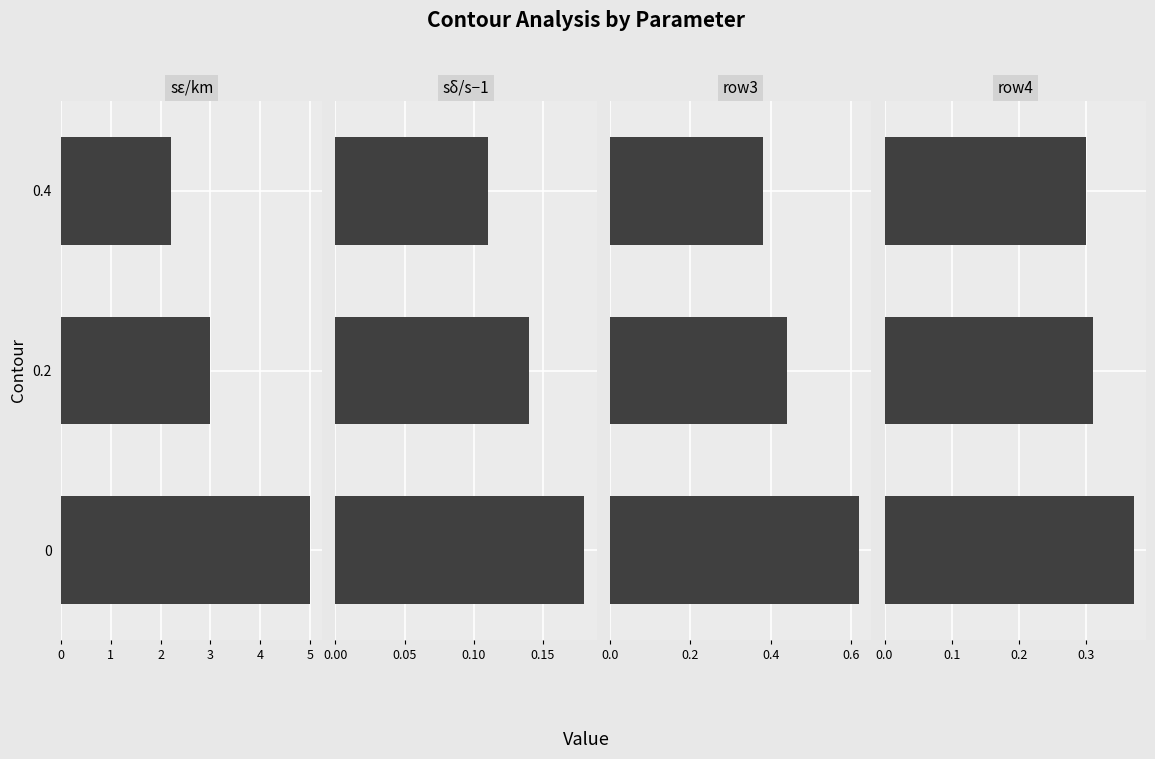

What is the sum of the row4 values at 2 and 0?

0.7